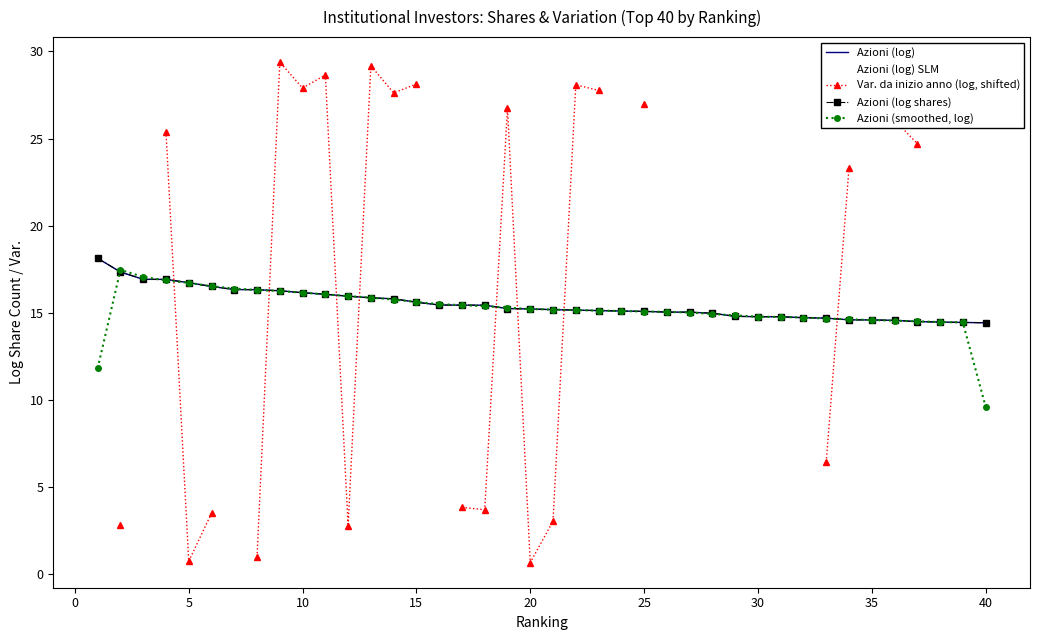

What is the smallest value displayed?

0.7